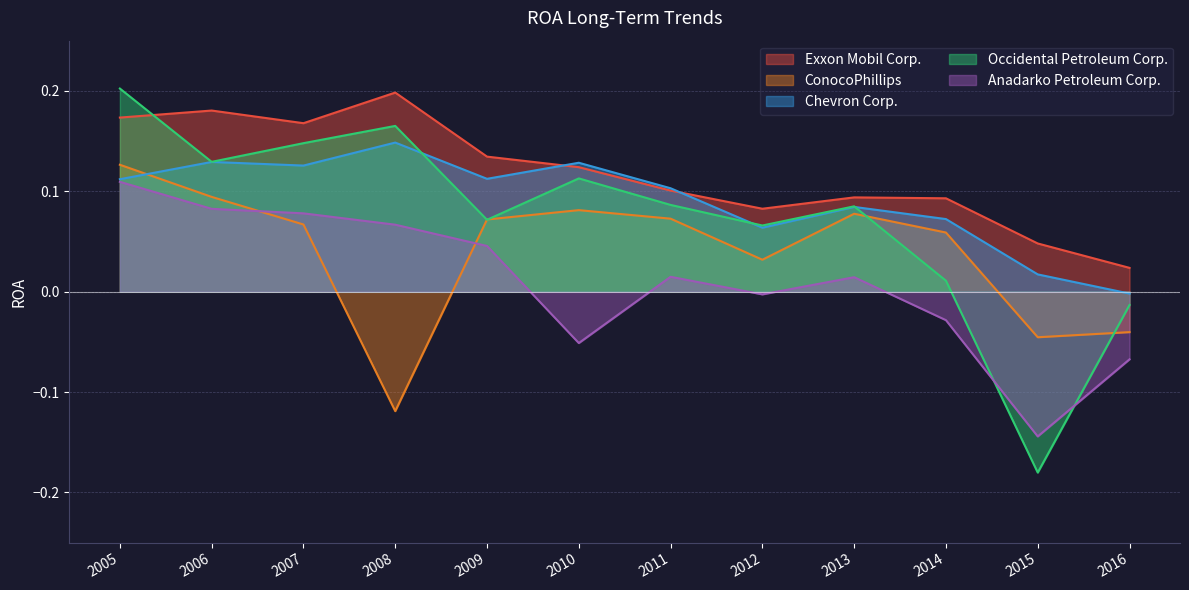

How many values in the ConocoPhillips series are below 0?

3